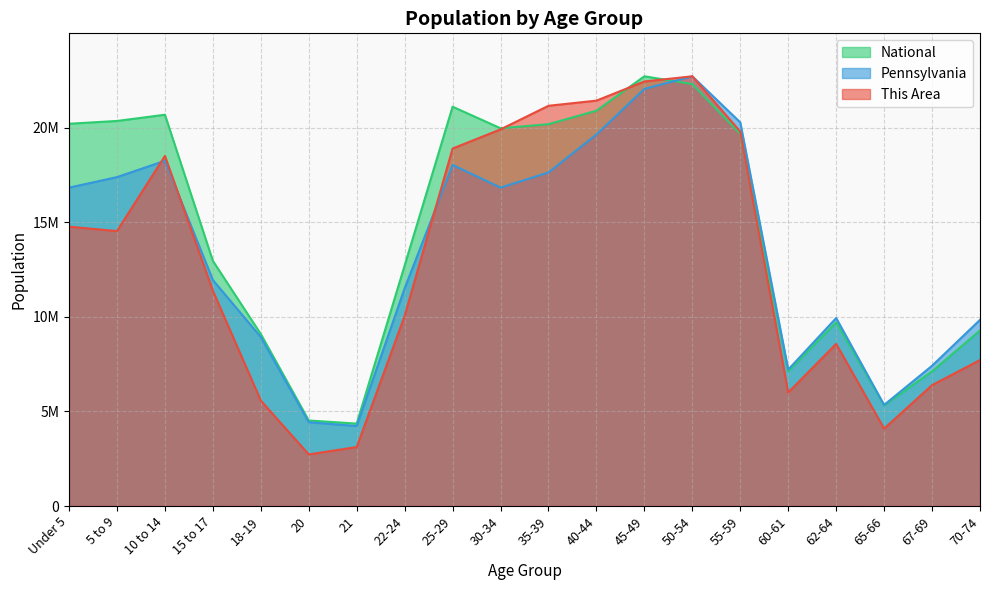

Between 20 and 21, which series saw the biggest shift?

This Area